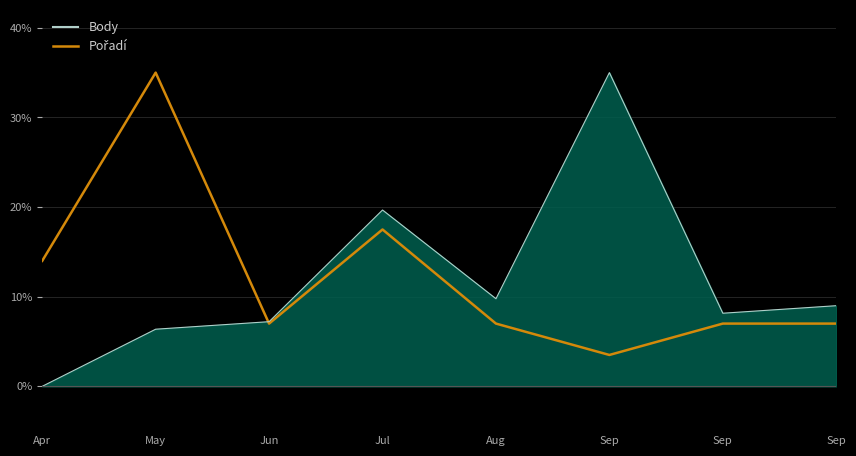

Which series has the largest total across all categories?

Pořadí